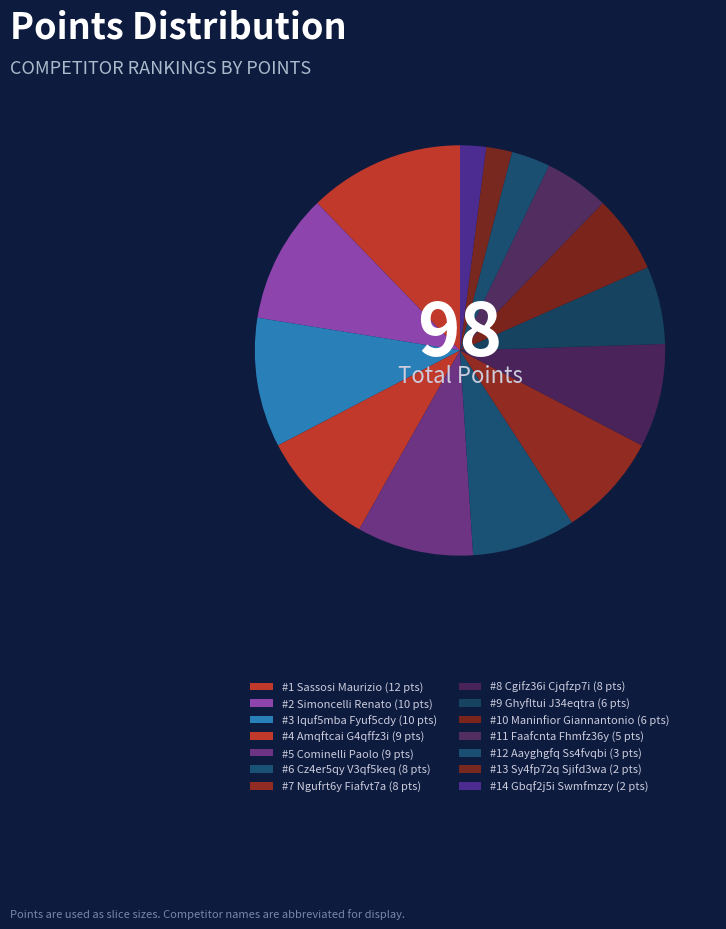

Count the number of slices in the pie.

14